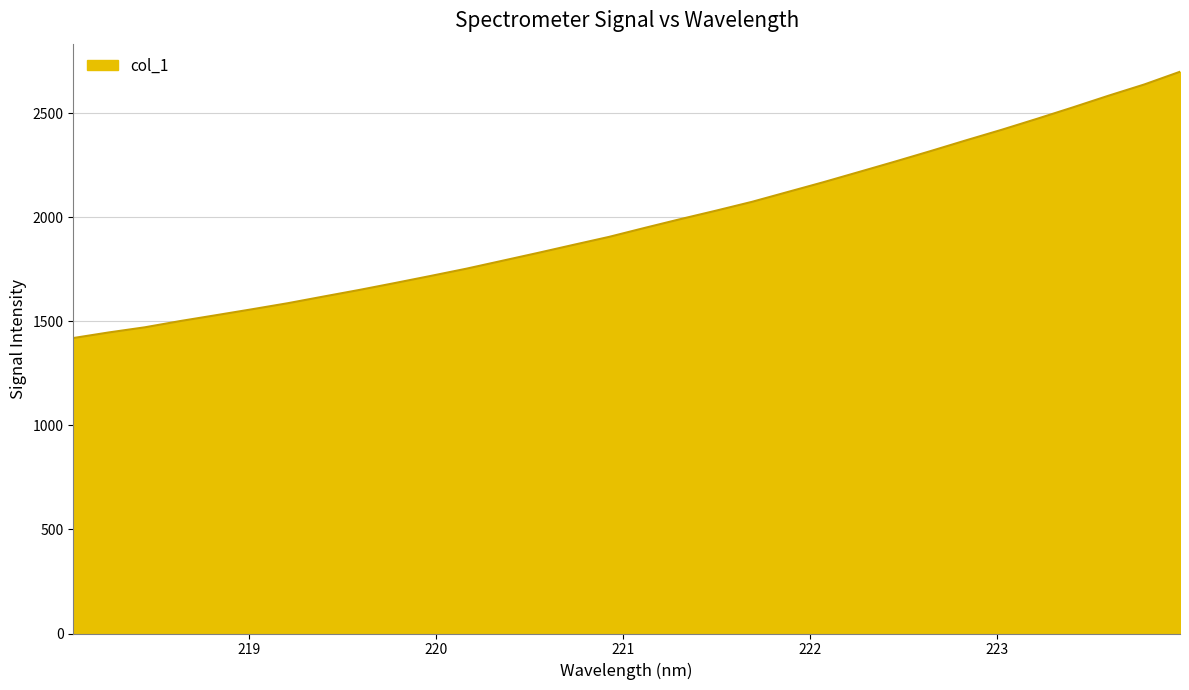

What is the smallest value displayed?

1420.2